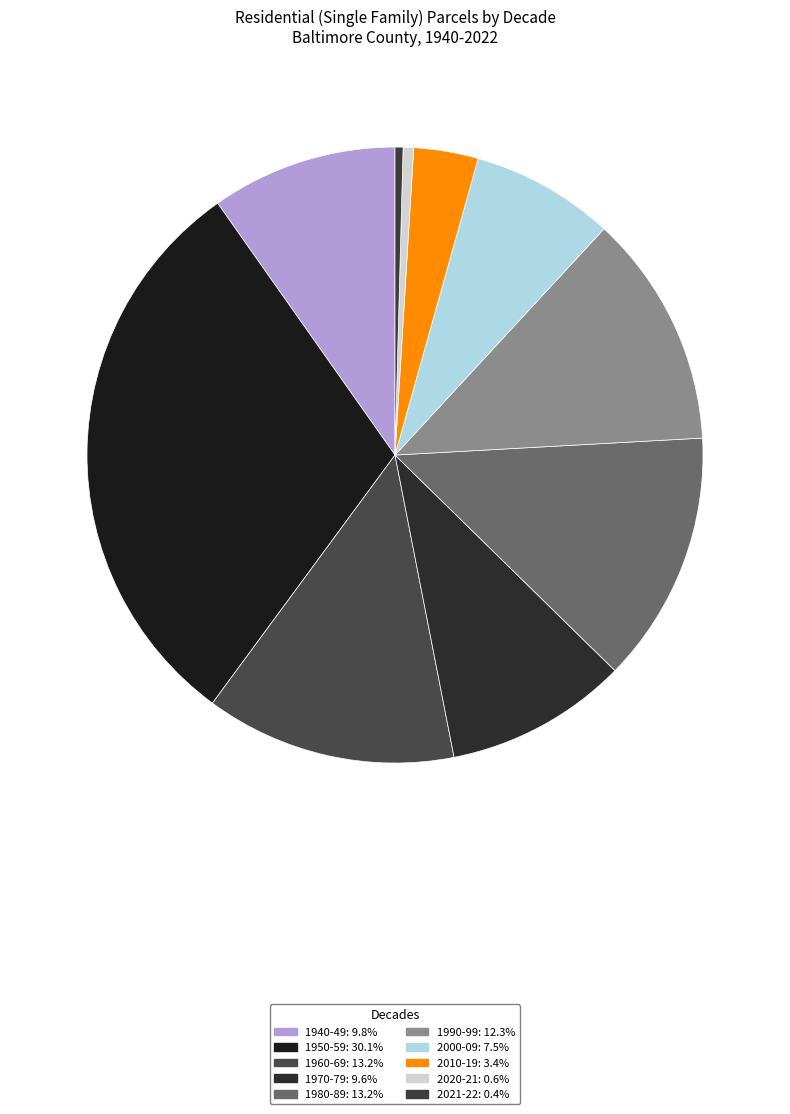

True or false: 2021-22 accounts for 0% of the total.

True